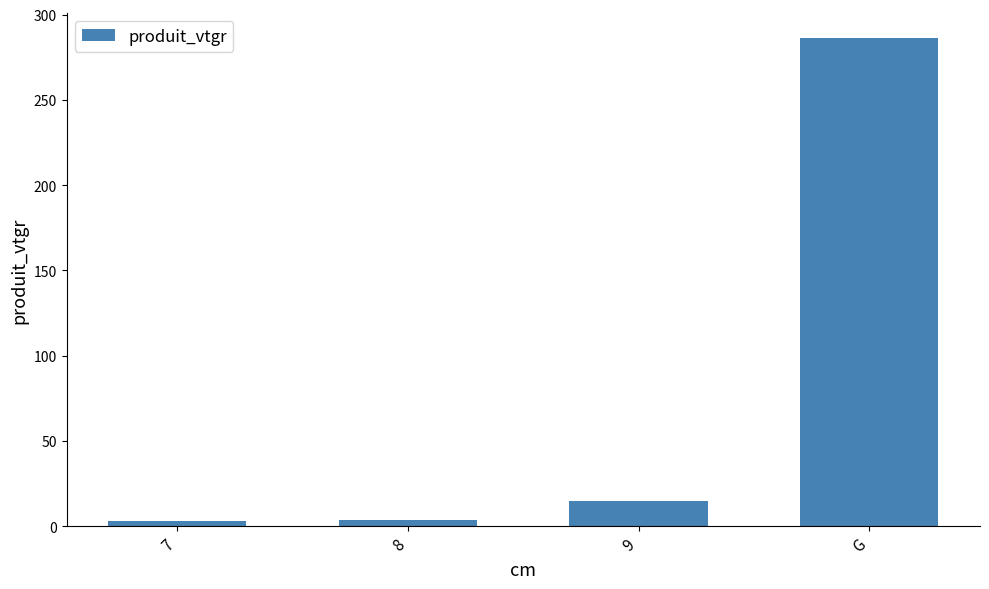

What is the label of the 4th bar from the left?

G